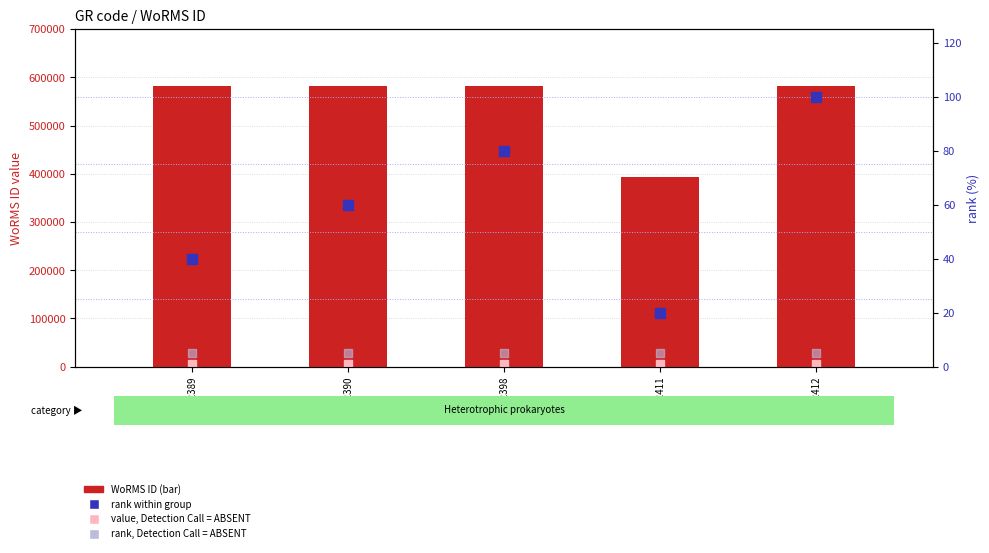

Which series has the widest spread of Y values?

WoRMS ID